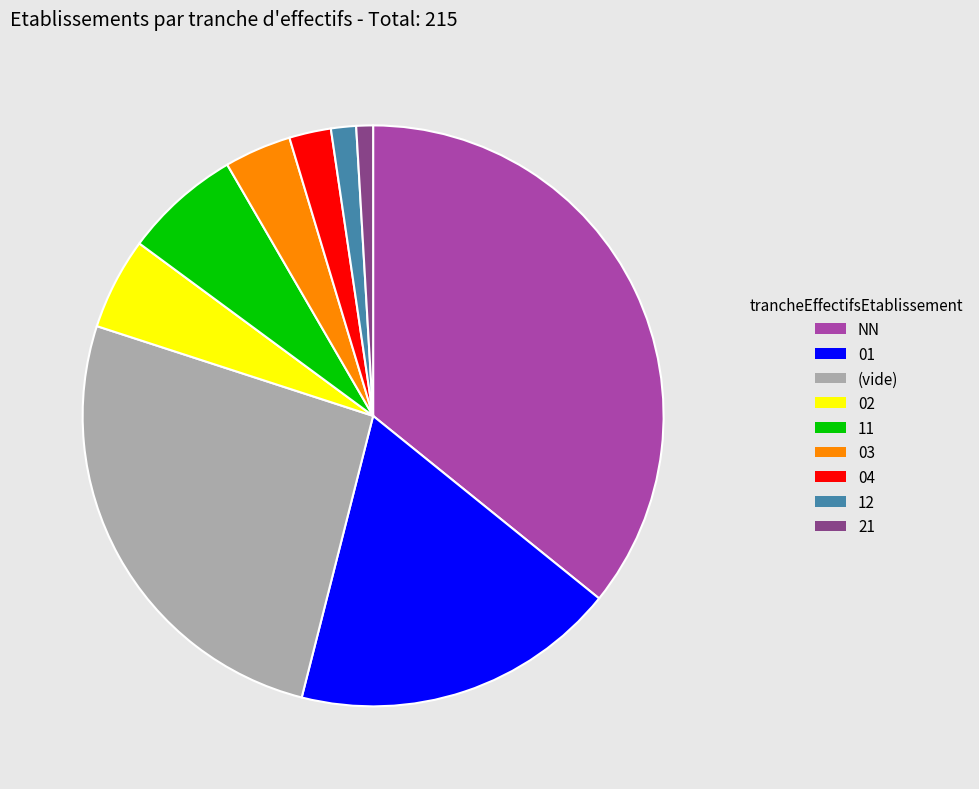

Which slice is the largest?

NN